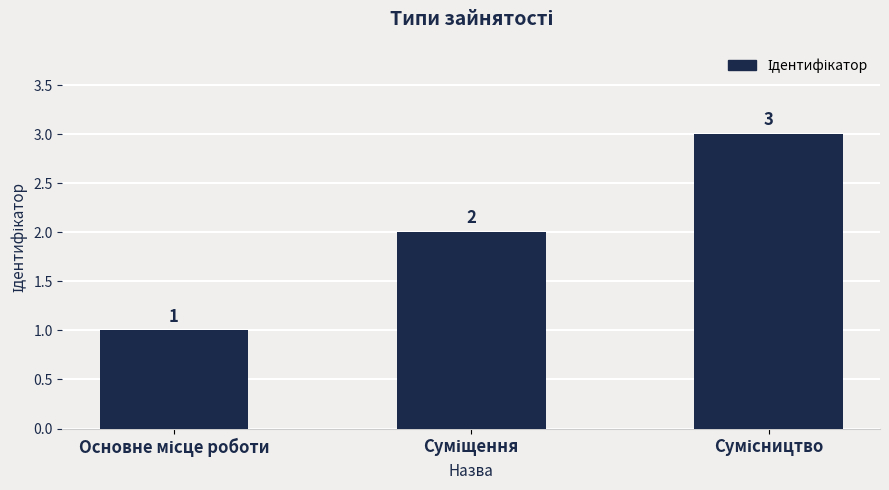

Reading left to right, transcribe all the data shown in this chart.

1	2	3